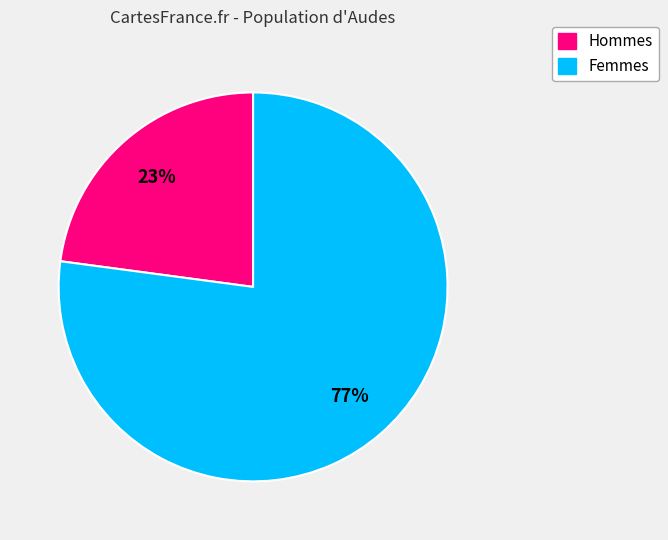

To the nearest percent, what is the average slice percentage?

50%